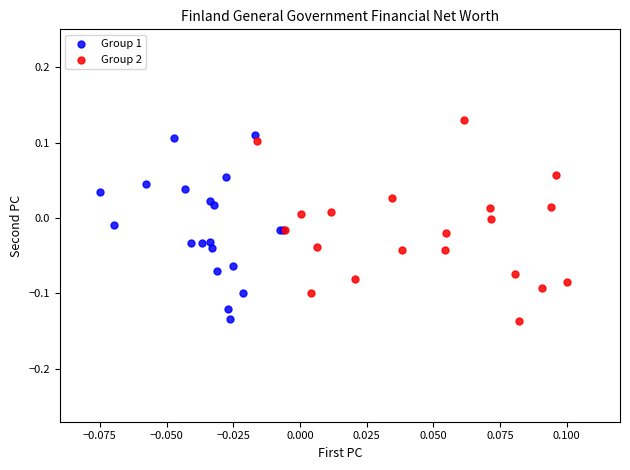

Which series reaches the maximum Y coordinate?

Group 2